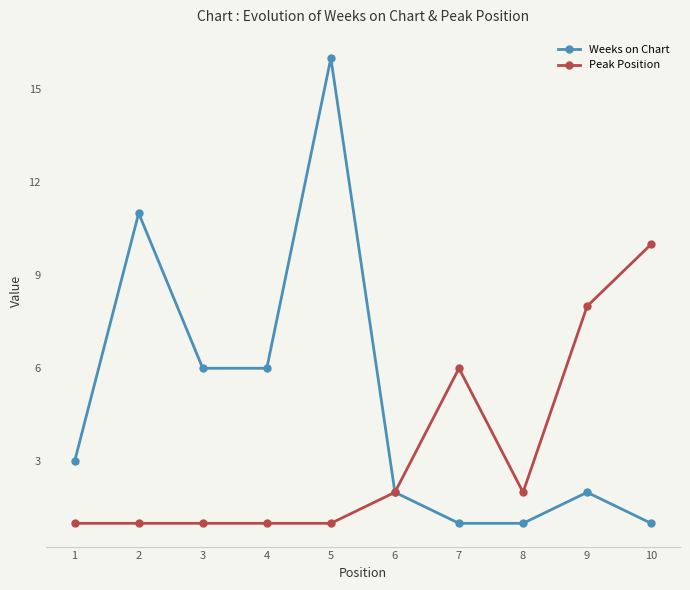

How many Peak Position values are between 1 and 6?

8